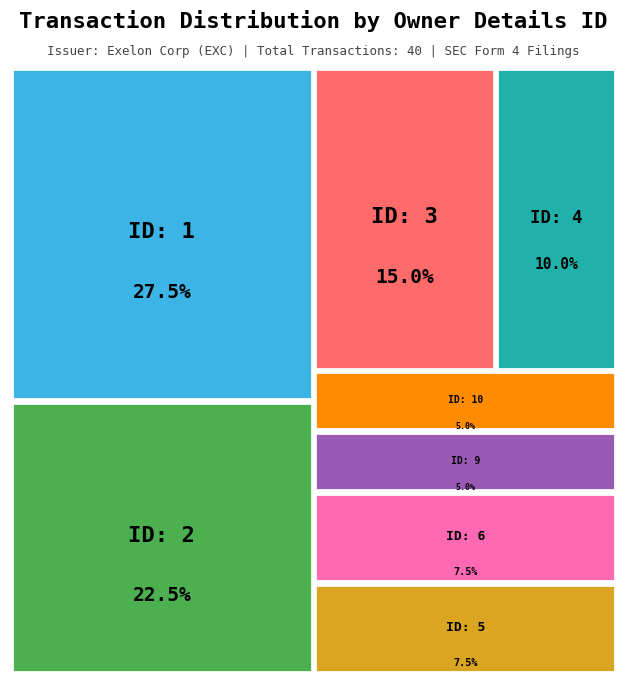

Is there a majority slice in this chart?

No